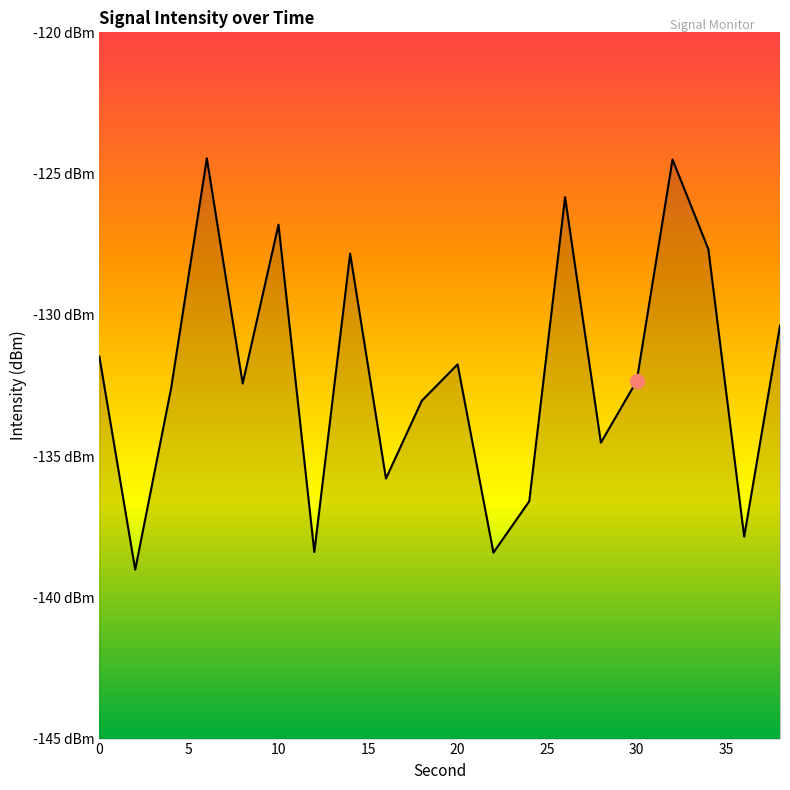

What is the maximum value shown in the chart?

-124.5